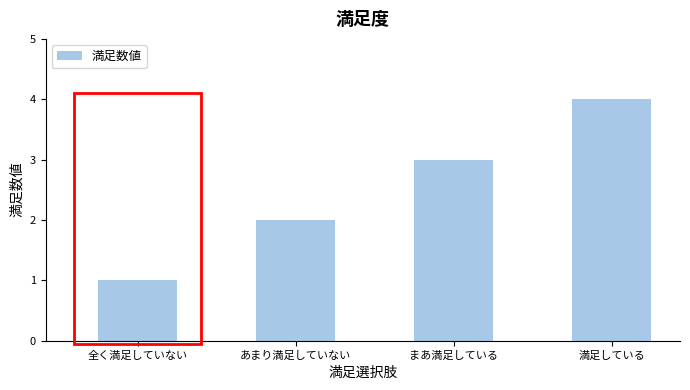

What is the label of the 2nd bar from the right?

まあ満足している